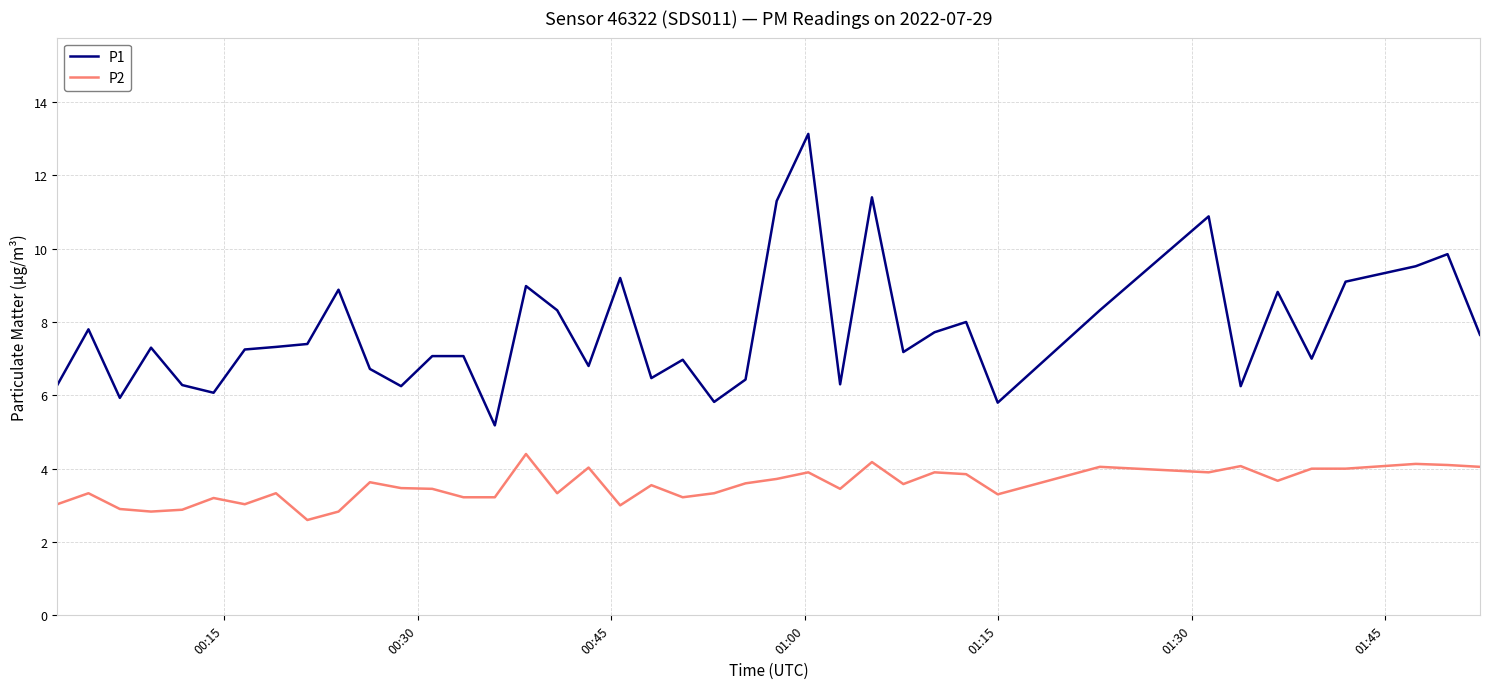

Rank the series by their average value, from lowest to highest.

P2, P1